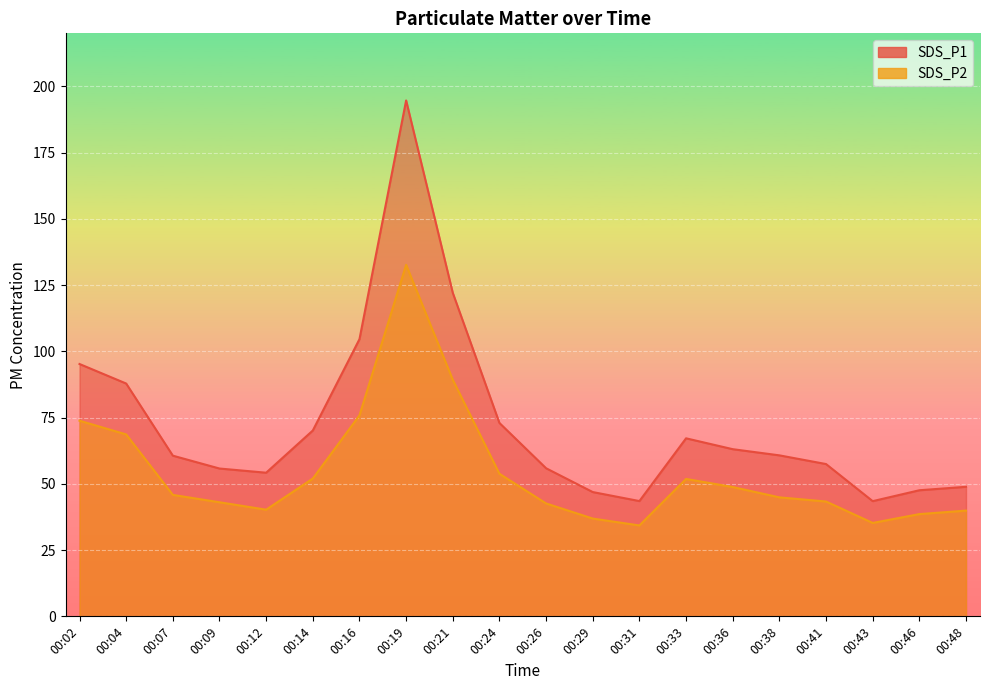

At which category does SDS_P2 reach its first local valley?

00:12